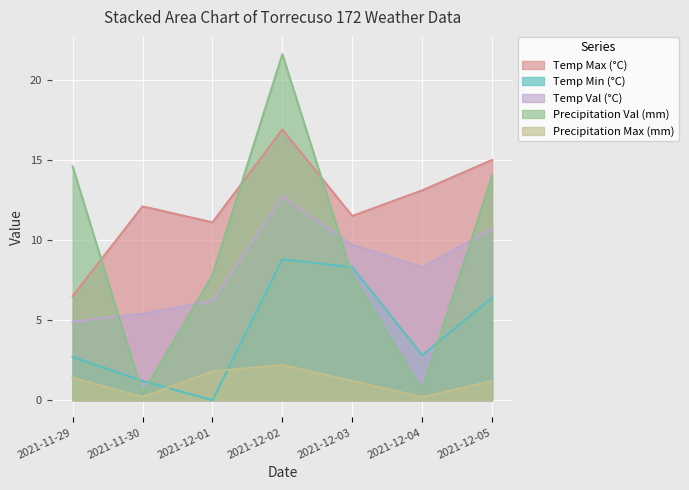

At which category does Precipitation Val (mm) reach its first local peak?

2021-12-02